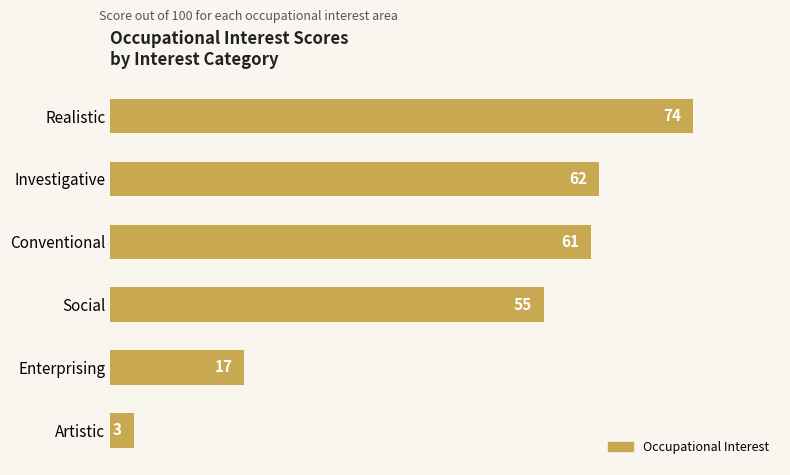

At which label is the value closest to 38?

Social